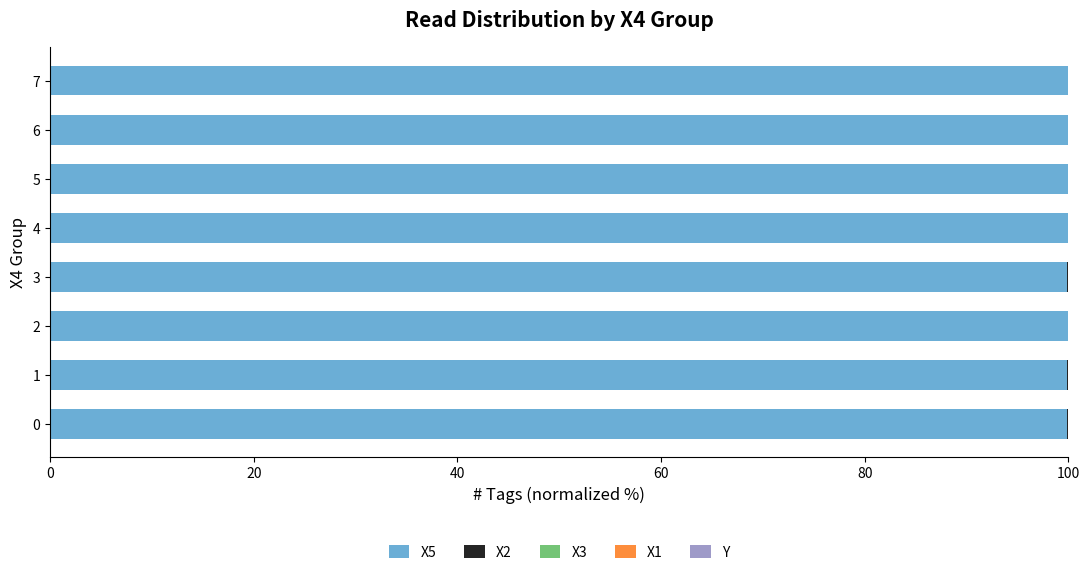

The value of X5 at 6 is 100.0. True or false?

True